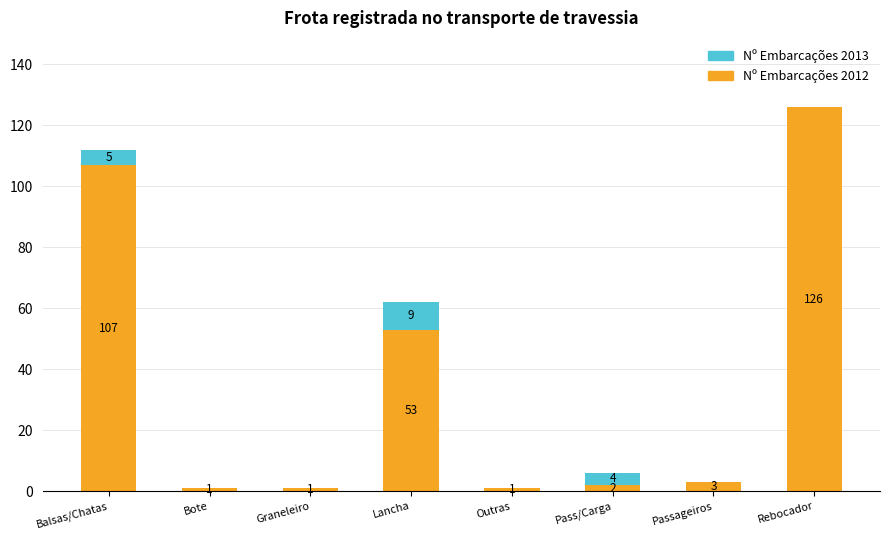

Reading right to left, list the values for the Nº Embarcações 2012 series.

Rebocador=126	Passageiros=3	Pass/Carga=2	Outras=1	Lancha=53	Graneleiro=1	Bote=1	Balsas/Chatas=107